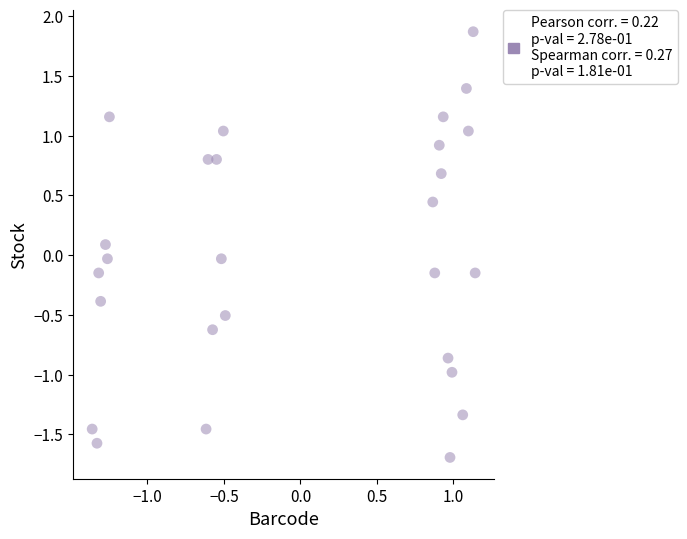

What is the range of X values (max minus min)?

2.5